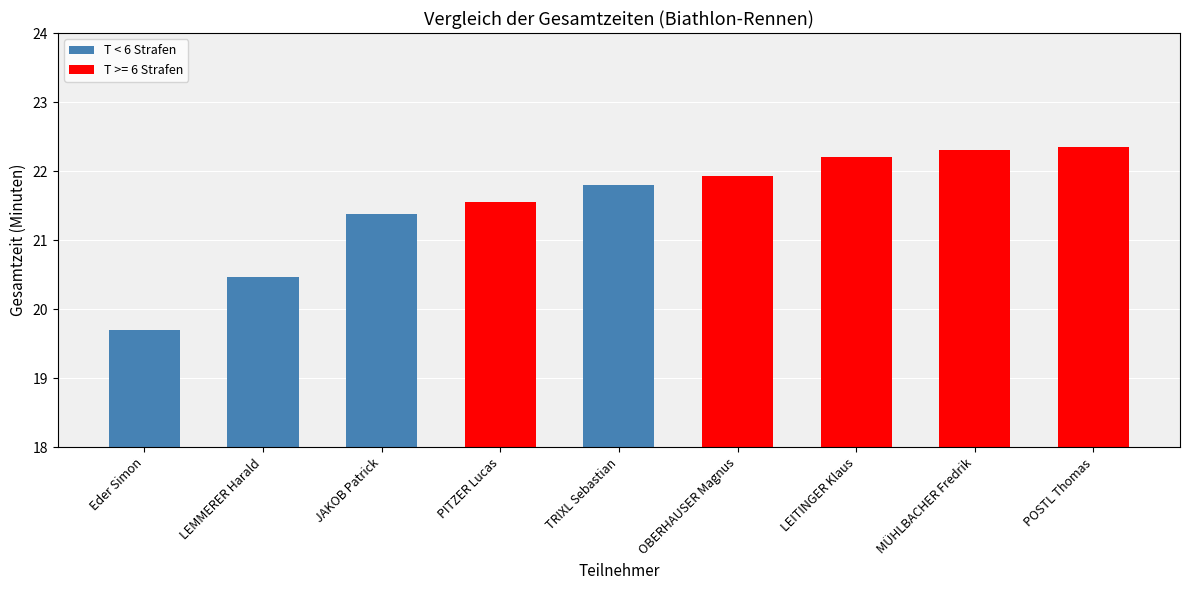

How many data points does each series have?

9